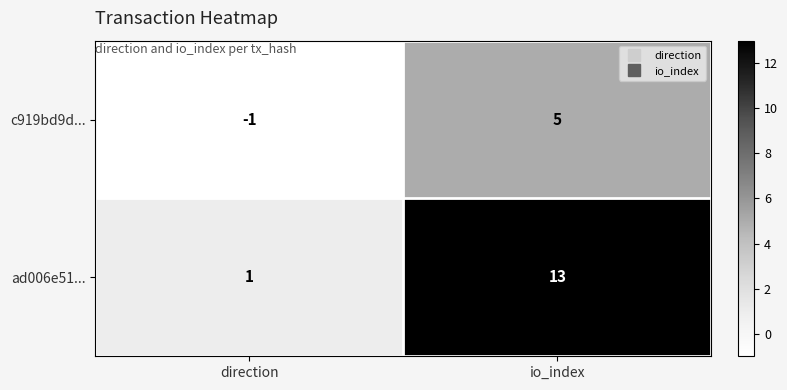

At direction, list the series in order from largest to smallest.

ad006e51..., c919bd9d...